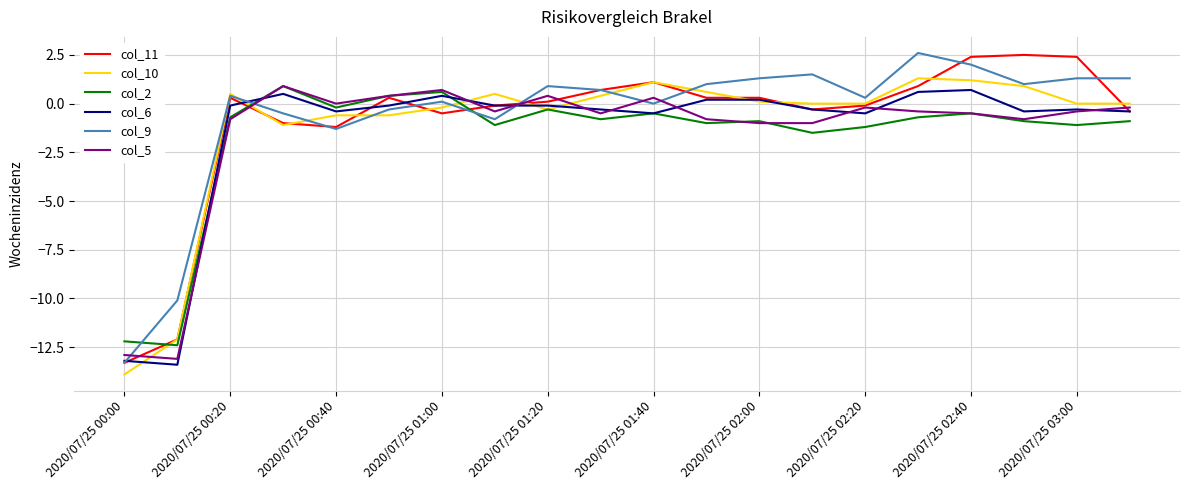

At how many categories does at least one series exceed -8?

18